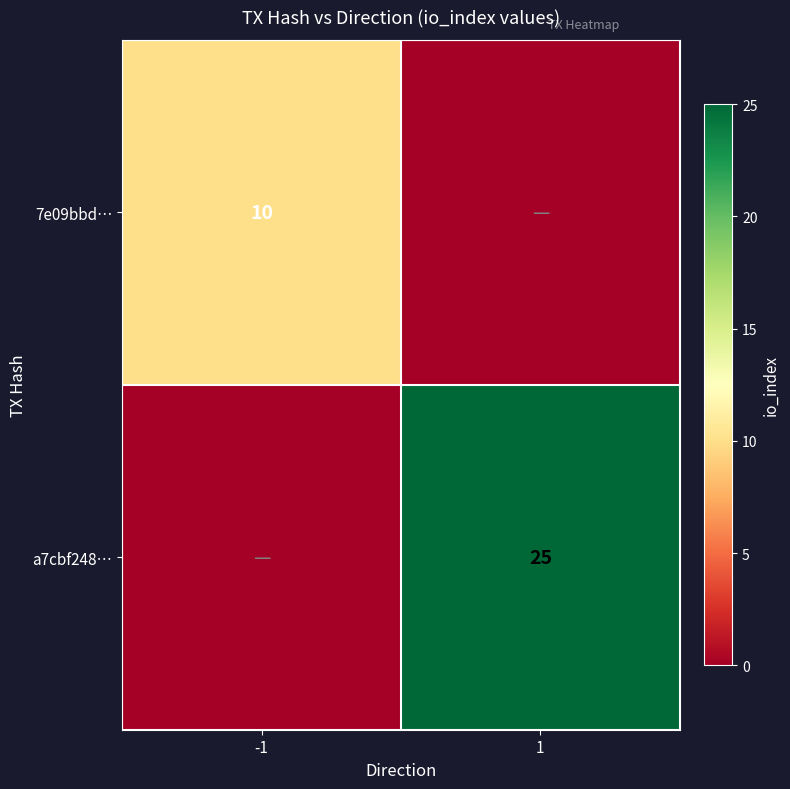

The 7e09bbd… series shows 10 at -1. True or false?

True